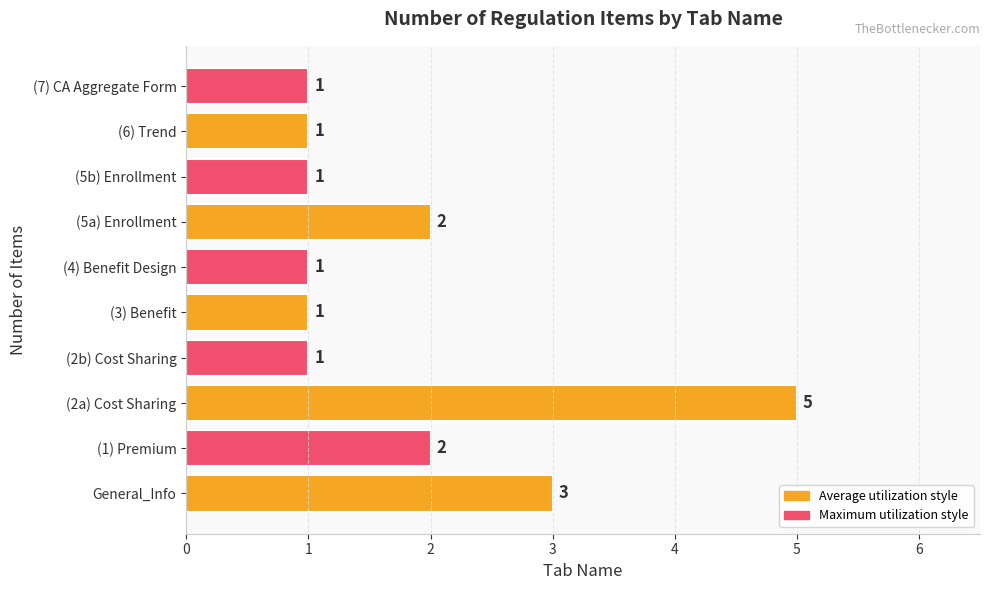

What is the minimum value shown in the chart?

1